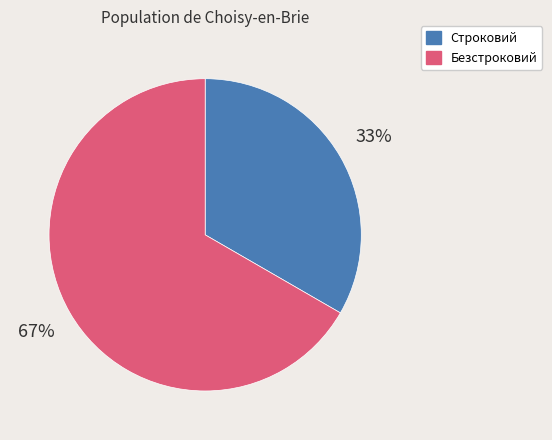

To the nearest percent, what portion does Строковий represent?

33%